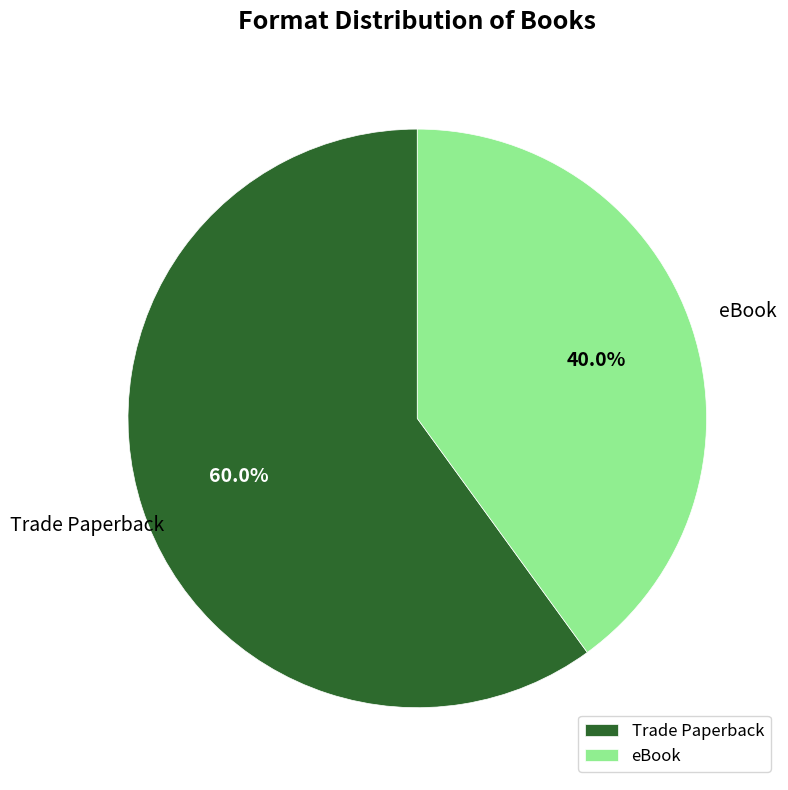

Count the number of slices in the pie.

2